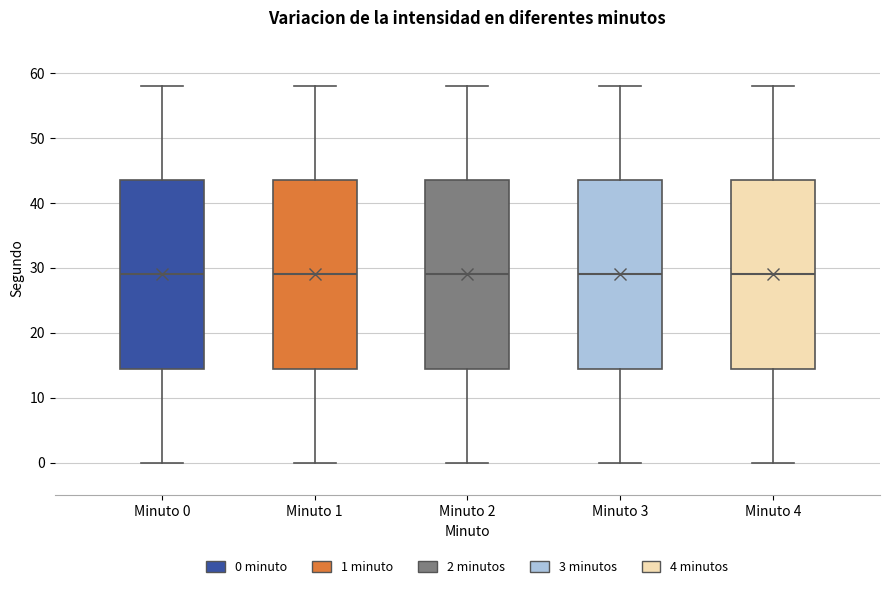

Reading left to right, transcribe this box plot: for each box, give where its median line is, the range the box spans, and where its two whiskers end, as read against the y-axis. The values are not printed on the chart, so give them approximately, as read against the axis.

Minuto 0: median 29, box 15 to 44, whiskers 0 to 58
Minuto 1: median 29, box 15 to 44, whiskers 0 to 58
Minuto 2: median 29, box 15 to 44, whiskers 0 to 58
Minuto 3: median 29, box 15 to 44, whiskers 0 to 58
Minuto 4: median 29, box 15 to 44, whiskers 0 to 58